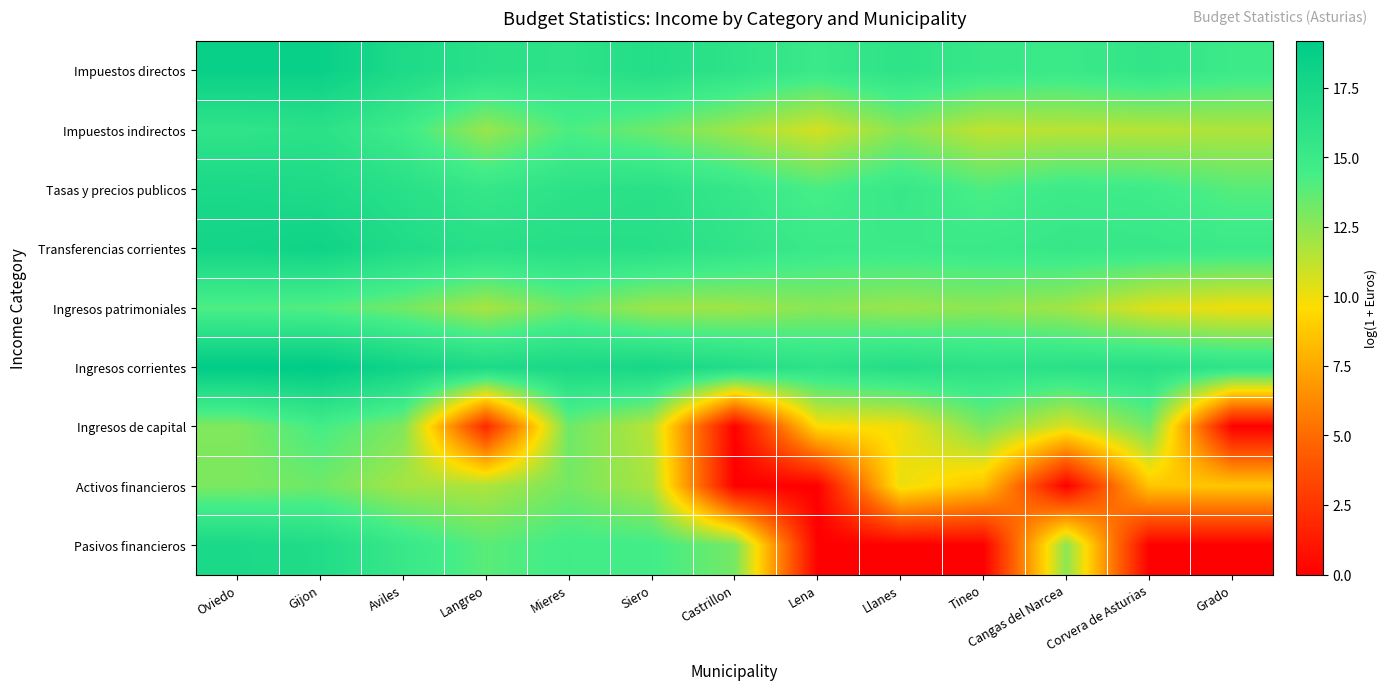

At which category is the sum across all series the highest?

Gijon